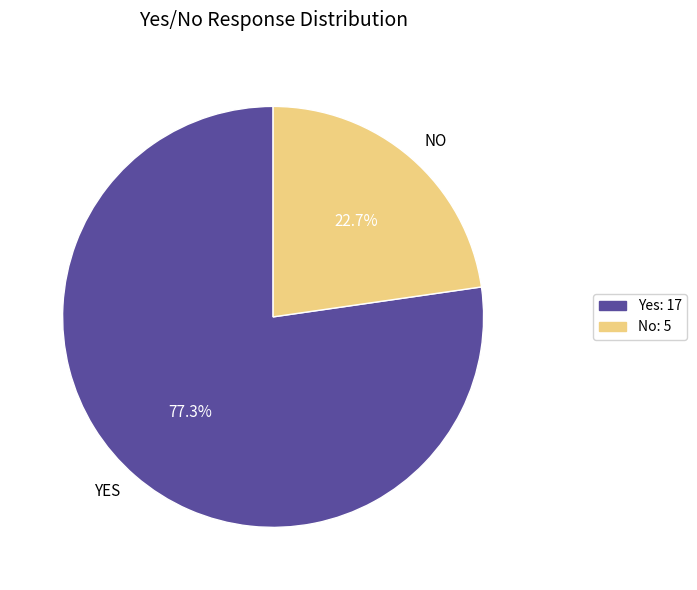

Does No represent more than half of the total?

No